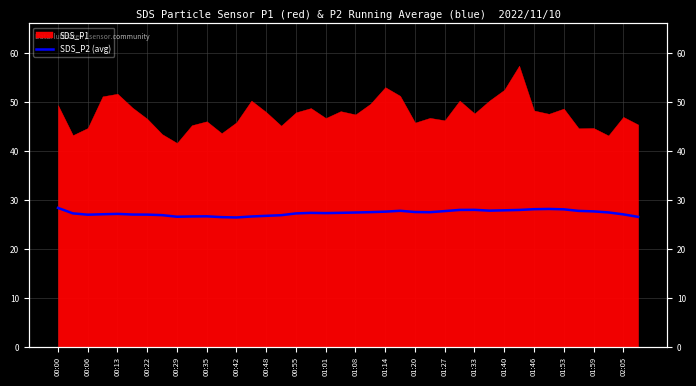

At which label is the value closest to 27?

00:06